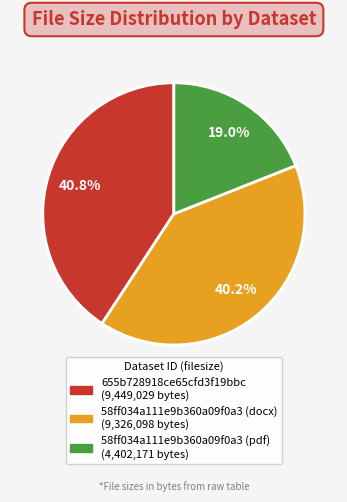

To the nearest percent, what is the difference between the largest and smallest slice percentages?

22%